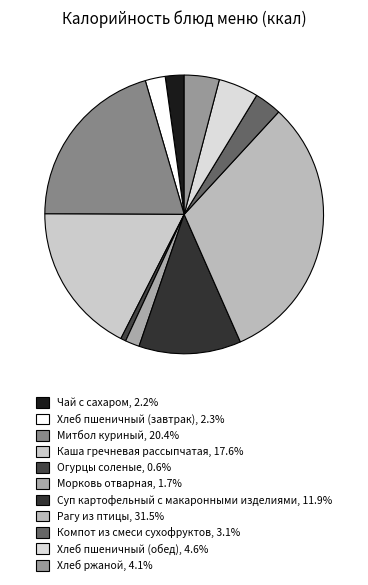

Rank the categories by value from lowest to highest.

Огурцы соленые, Морковь отварная, Чай с сахаром, Хлеб пшеничный (завтрак), Компот из смеси сухофруктов, Хлеб ржаной, Хлеб пшеничный (обед), Суп картофельный с макаронными изделиями, Каша гречневая рассыпчатая, Митбол куриный, Рагу из птицы